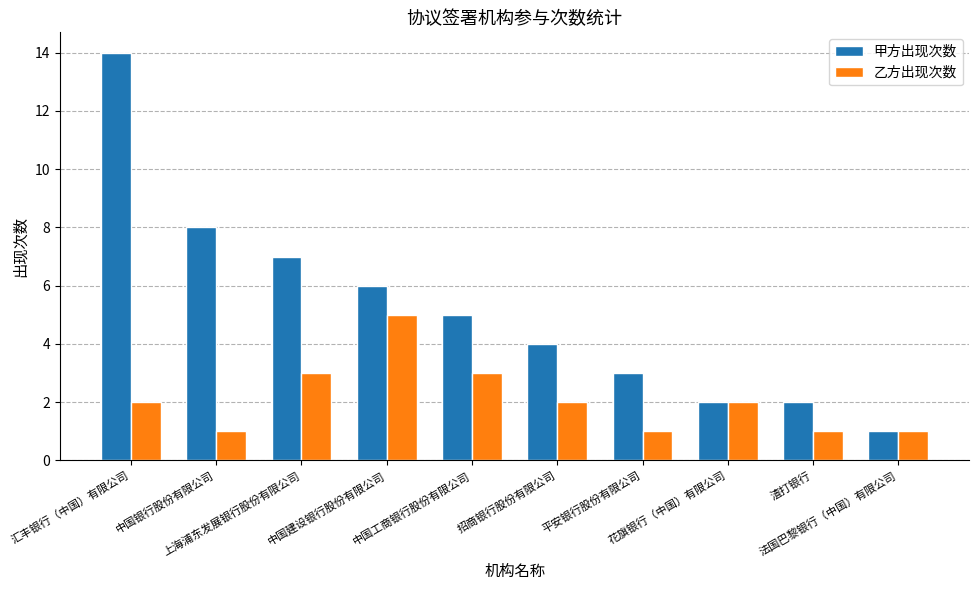

How many groups of bars are there?

10